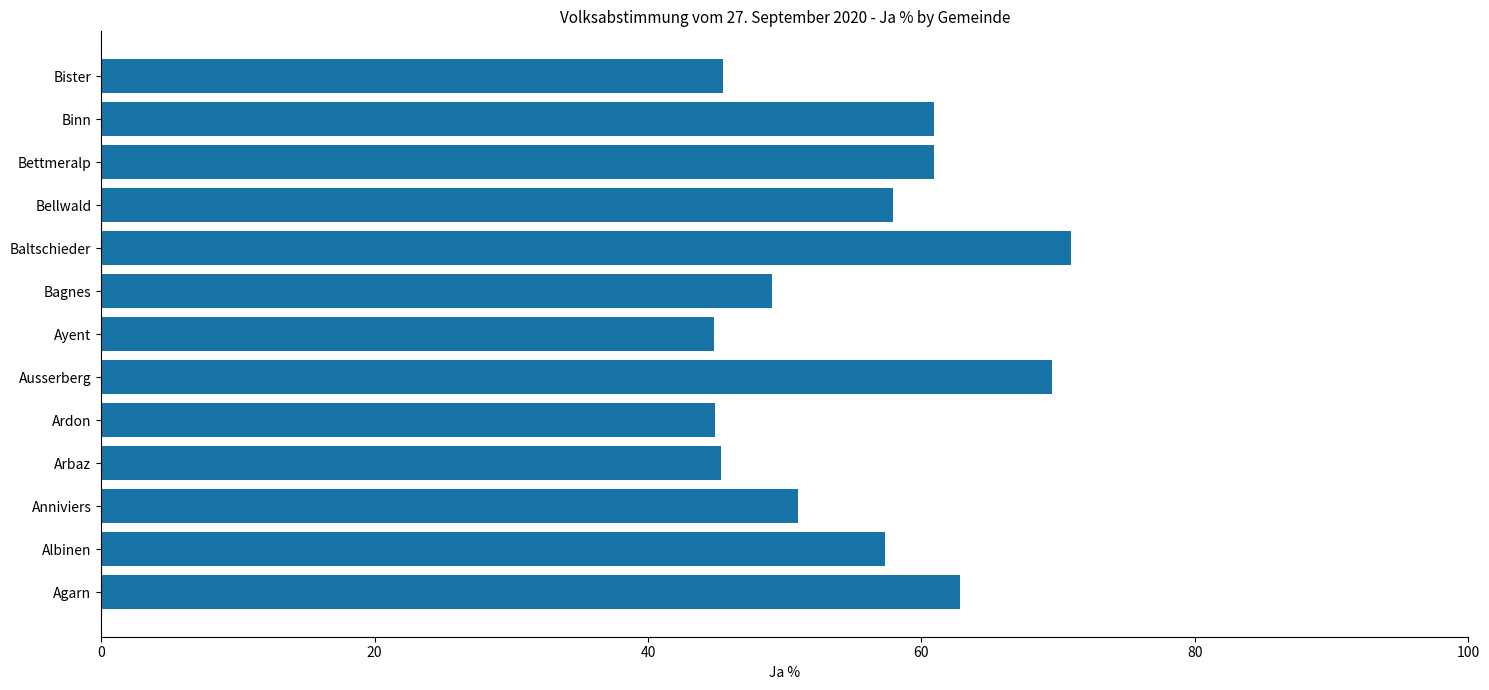

What is the greatest value displayed?

71.0